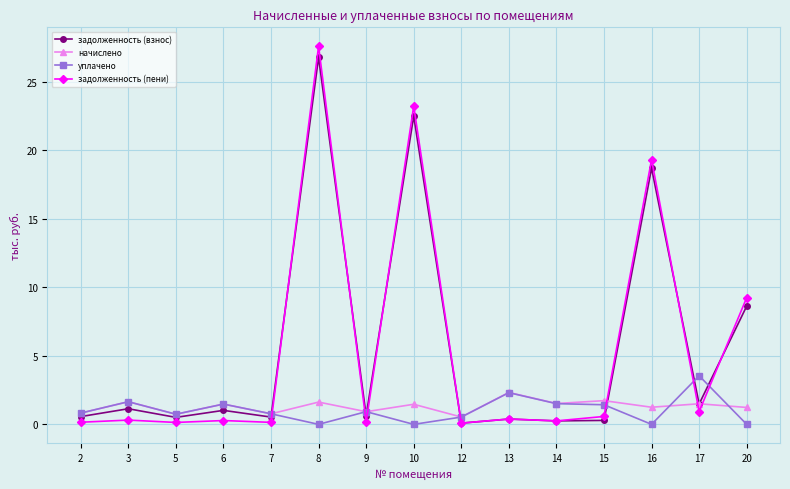

What is the value of the начислено point at the 4th from the left?

1.5